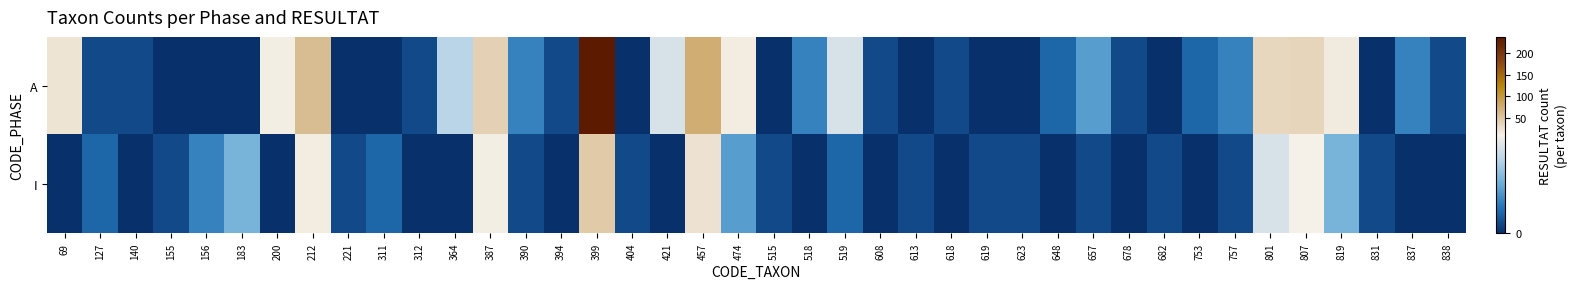

At which category is the sum across all series the highest?

399